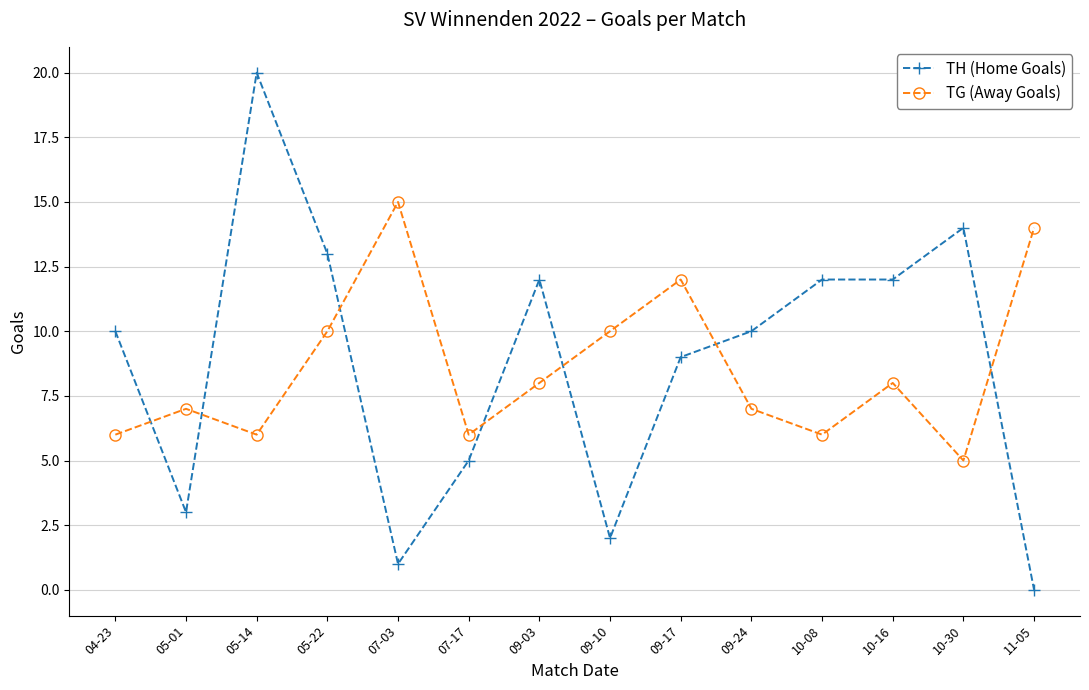

What are all the series names shown in the legend?

TH (Home Goals), TG (Away Goals)